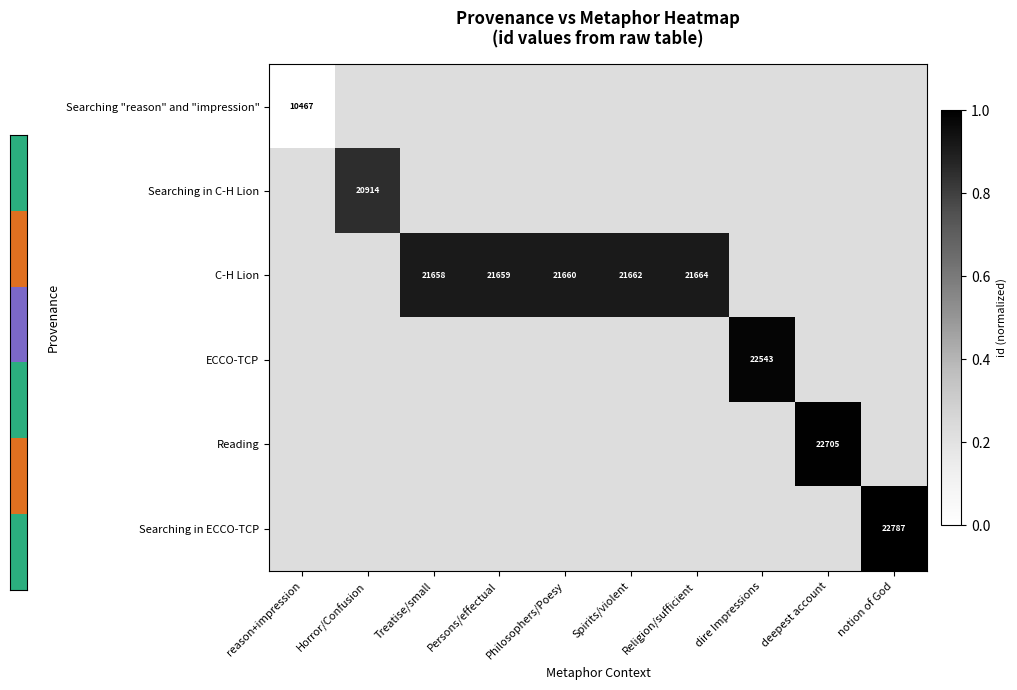

Which series has the largest range (max minus min)?

Searching "reason" and "impression"